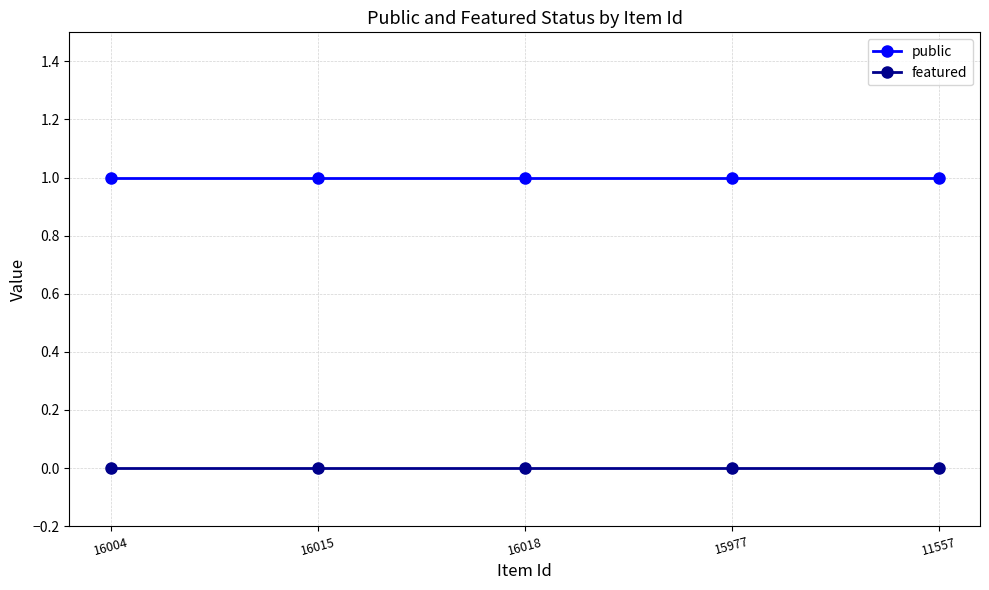

Reading left to right, list all the values displayed in this chart.

public: 16004=1	16015=1	16018=1	15977=1	11557=1
featured: 16004=0	16015=0	16018=0	15977=0	11557=0